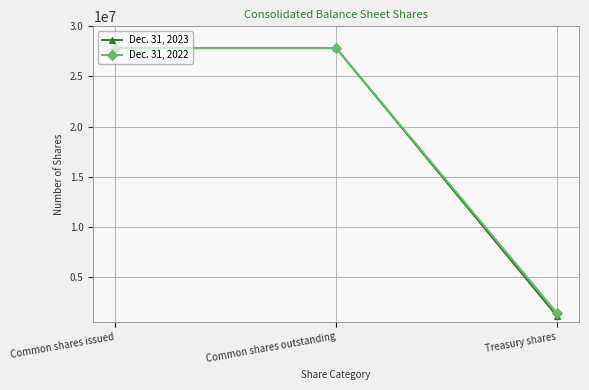

What is the approximate value of Dec. 31, 2022 at Common shares outstanding?

27827282